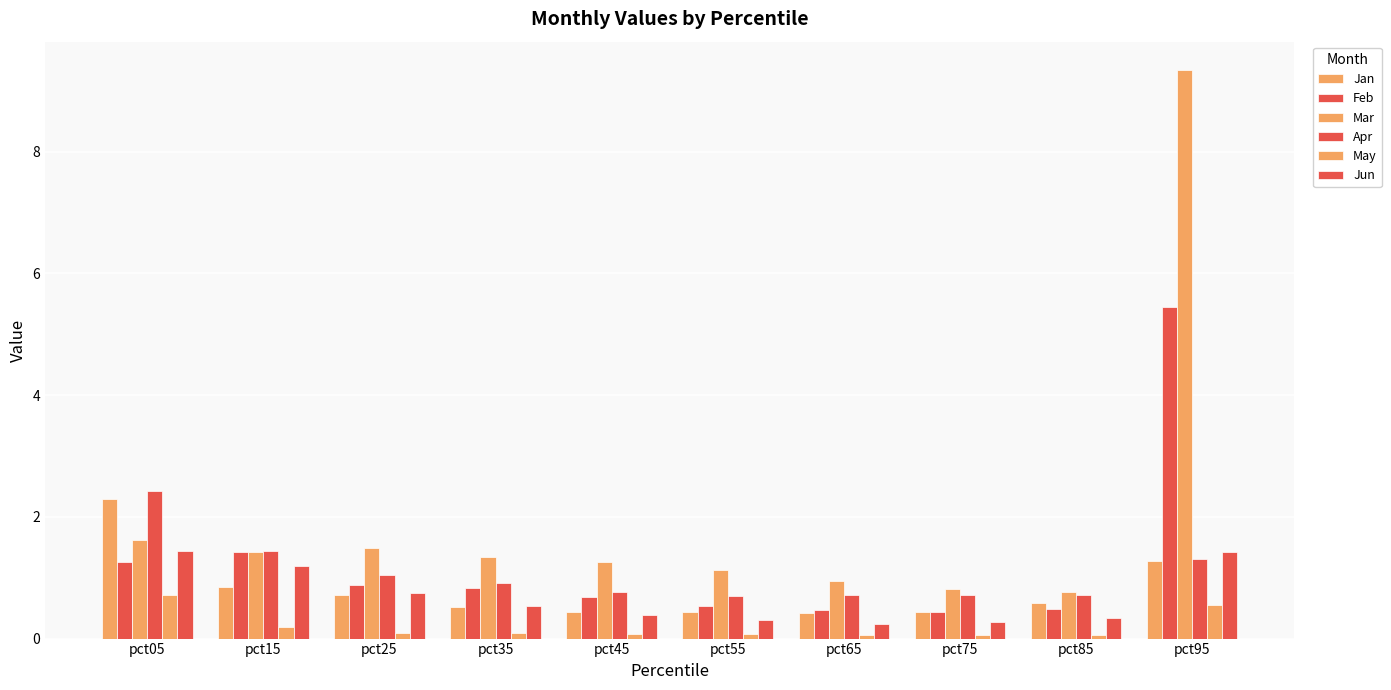

Count the number of data series in this chart.

6